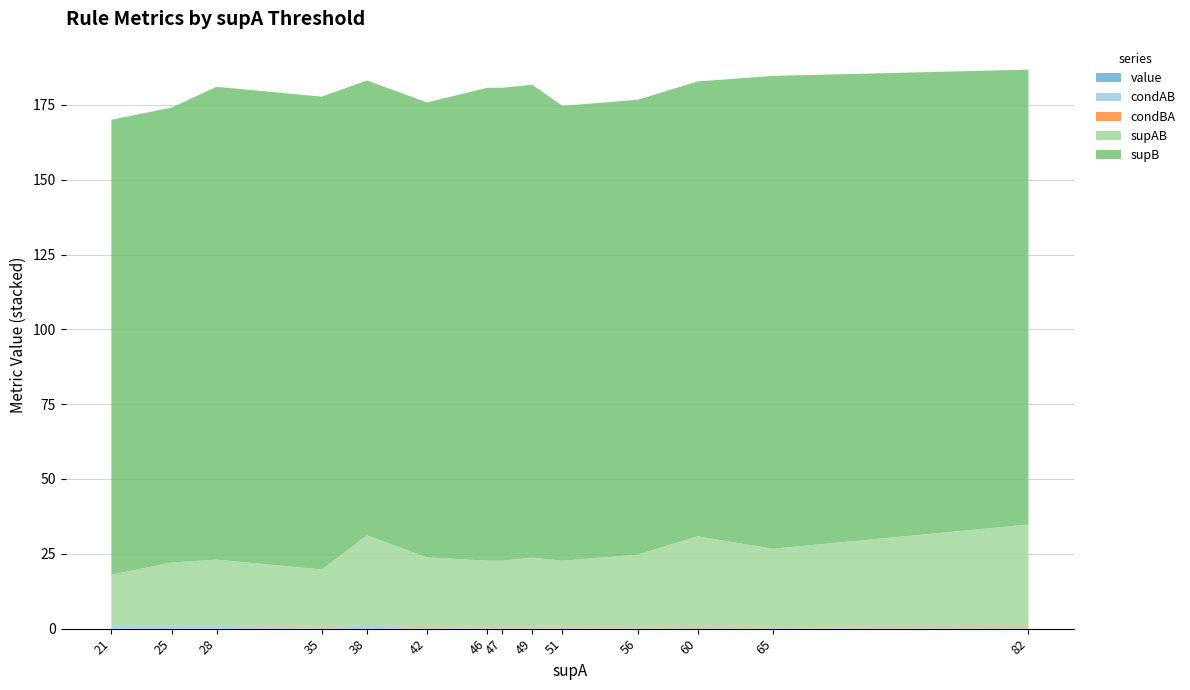

Reading right to left, transcribe all the data shown in this chart.

value: 21=0.1	35=0.1	47=0.1	46=0.1	51=0.1	49=0.1	56=0.1	65=0.1	28=0.1	42=0.1	25=0.1	60=0.1	82=0.1	38=0.2
condAB: 21=0.8	35=0.5	47=0.5	46=0.5	51=0.4	49=0.5	56=0.4	65=0.4	28=0.8	42=0.5	25=0.8	60=0.5	82=0.4	38=0.8
condBA: 21=0.1	35=0.1	47=0.1	46=0.1	51=0.1	49=0.1	56=0.2	65=0.2	28=0.1	42=0.2	25=0.1	60=0.2	82=0.2	38=0.2
supAB: 21=17.0	35=19.0	47=22.0	46=22.0	51=22.0	49=23.0	56=24.0	65=26.0	28=22.0	42=23.0	25=21.0	60=30.0	82=34.0	38=30.0
supB: 21=152.0	35=158.0	47=158.0	46=158.0	51=152.0	49=158.0	56=152.0	65=158.0	28=158.0	42=152.0	25=152.0	60=152.0	82=152.0	38=152.0